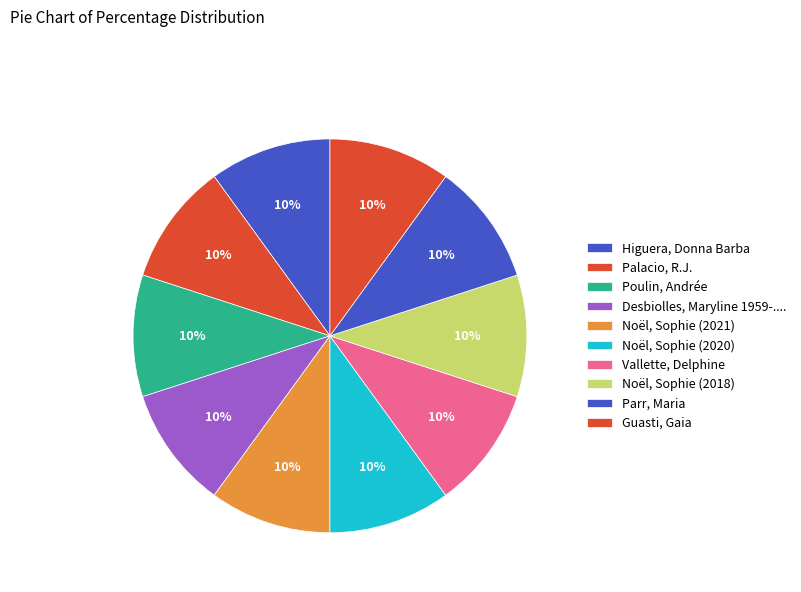

What is the ratio of the value at Poulin, Andrée to the value at Palacio, R.J.?

1.0